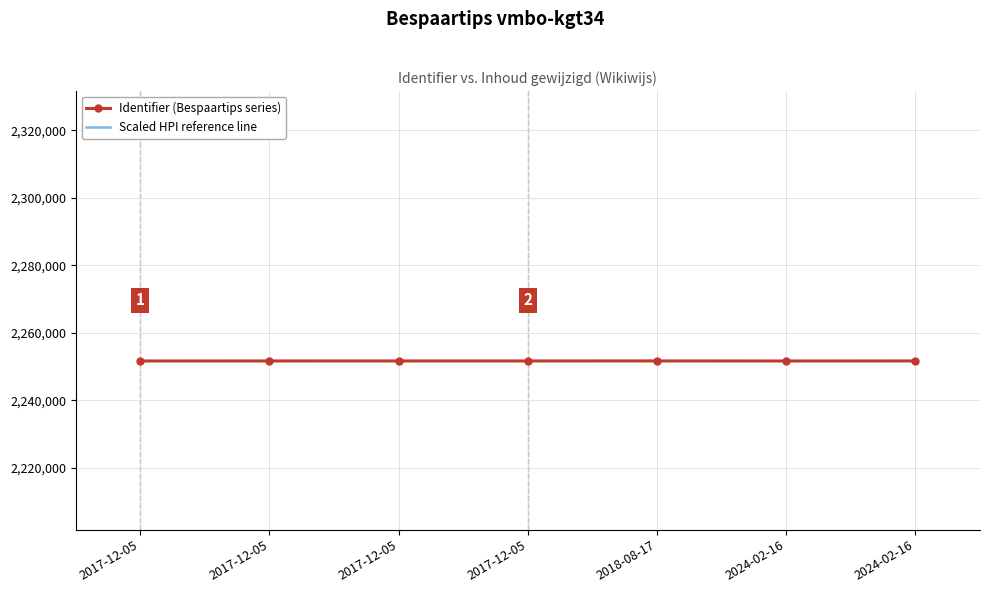

How many lines are shown in the chart?

2